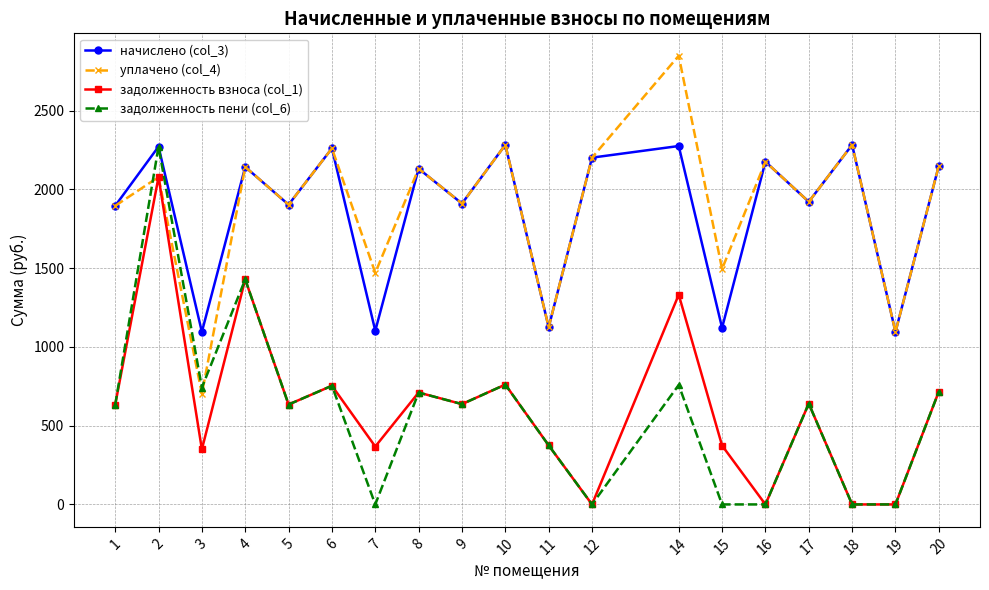

True or false: задолженность взноса (col_1) and начислено (col_3) intersect in this chart.

False